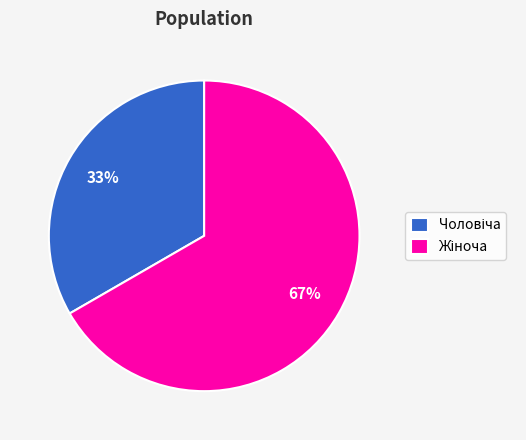

Does any single category account for the majority?

Yes